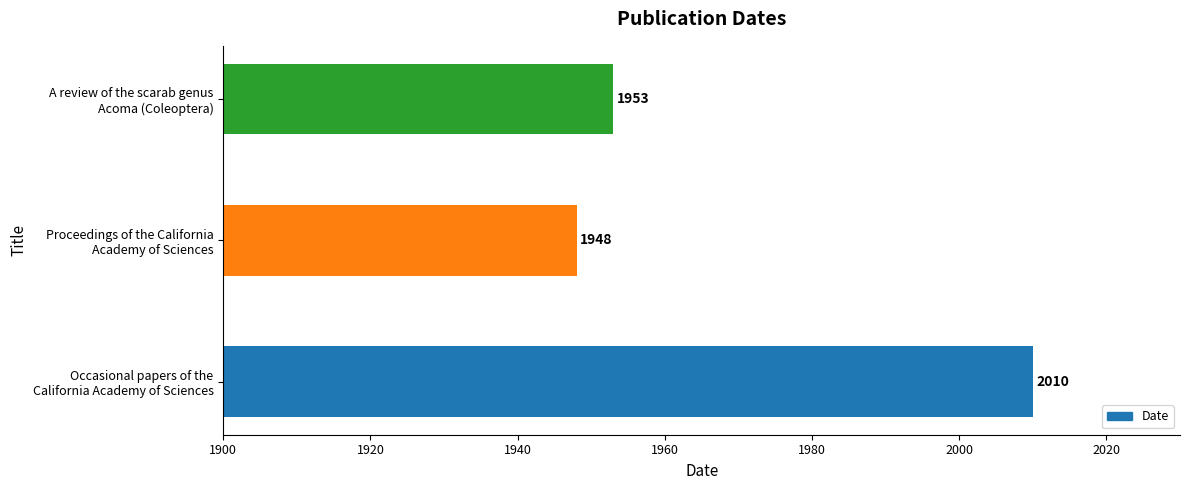

What is the difference between the maximum and minimum values?

62